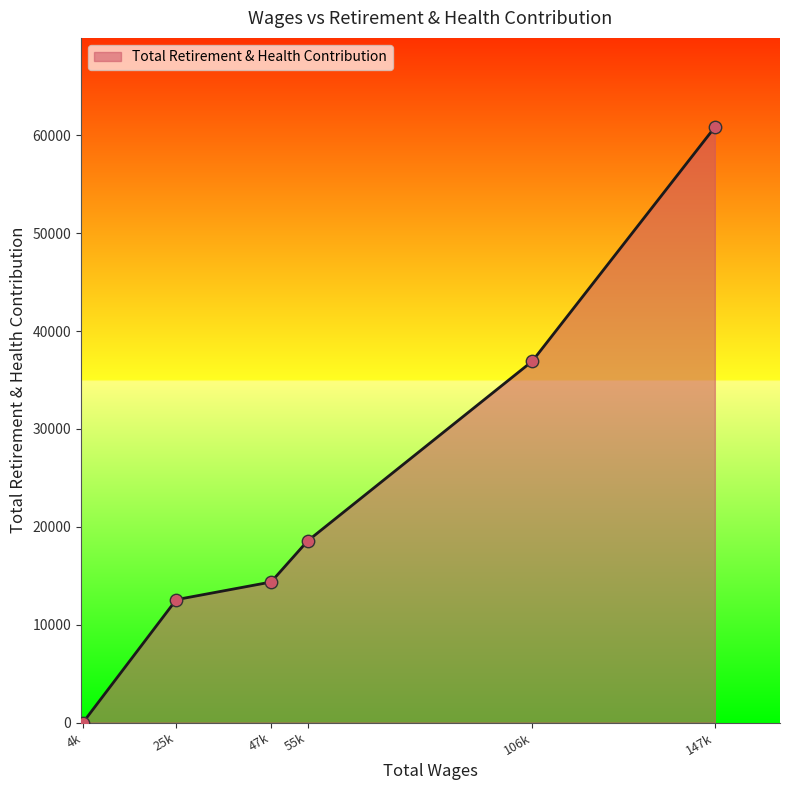

What is the ratio of the value at 55k to the value at 106k?

0.5